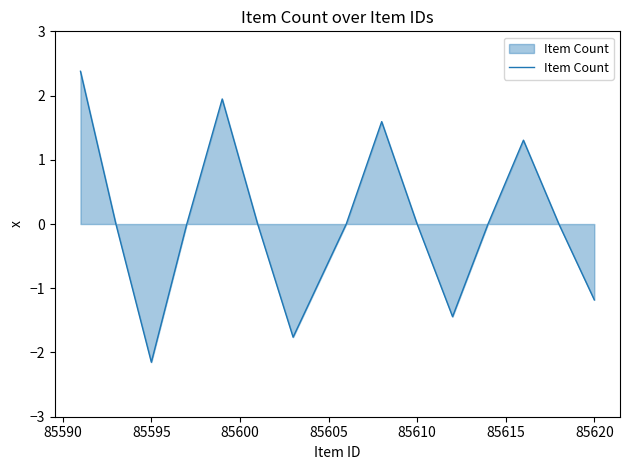

Does the chart display data point markers on the line(s)?

No